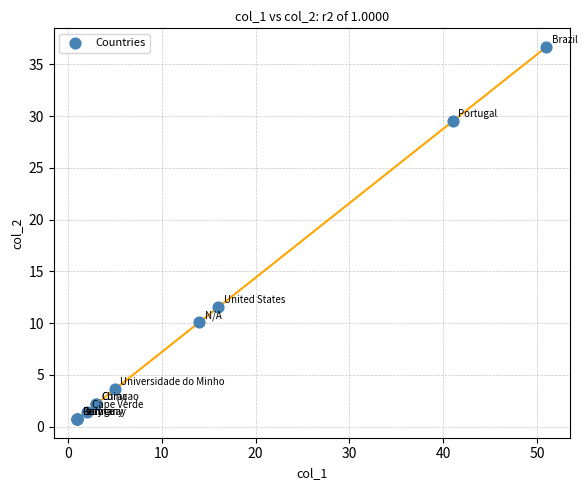

What Y value in the scatter plot is closest to 18?

11.5